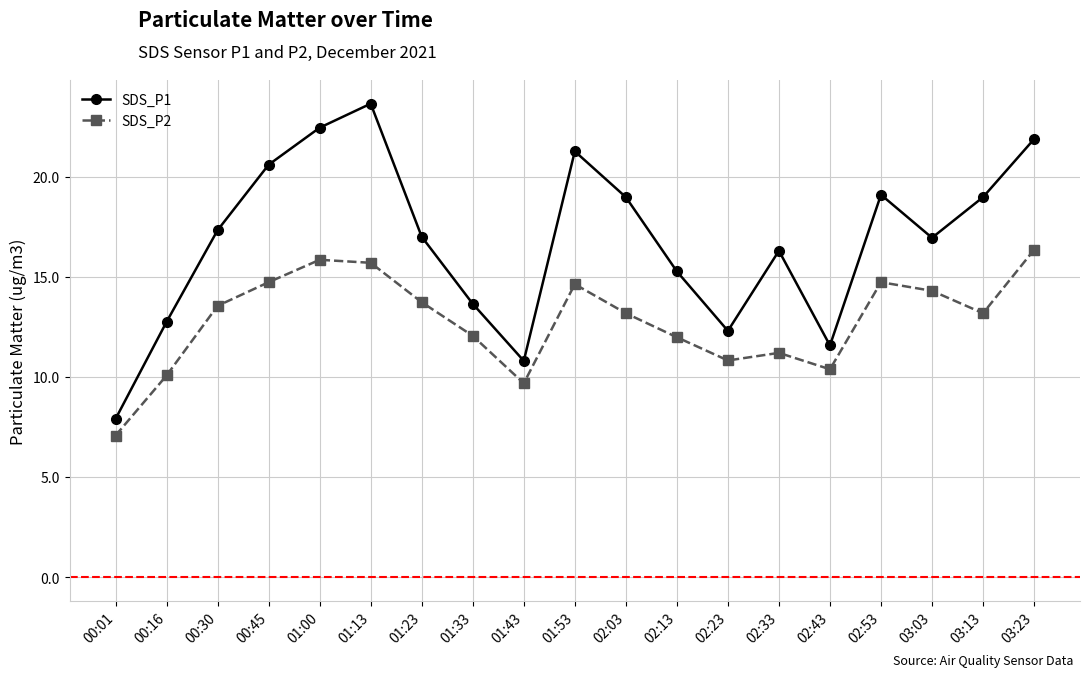

True or false: SDS_P1 and SDS_P2 intersect in this chart.

False